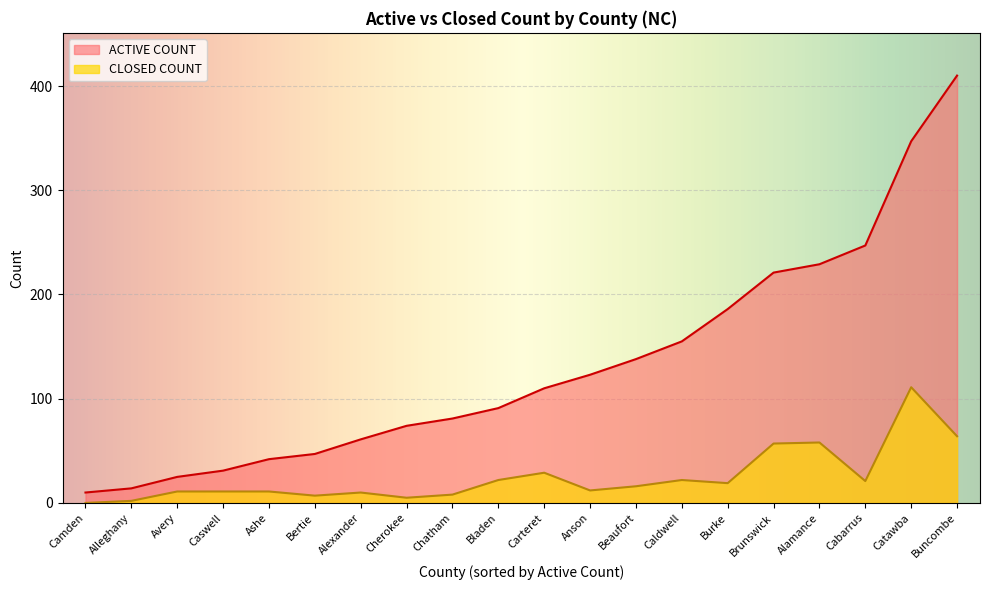

What position from the left is Alamance?

17